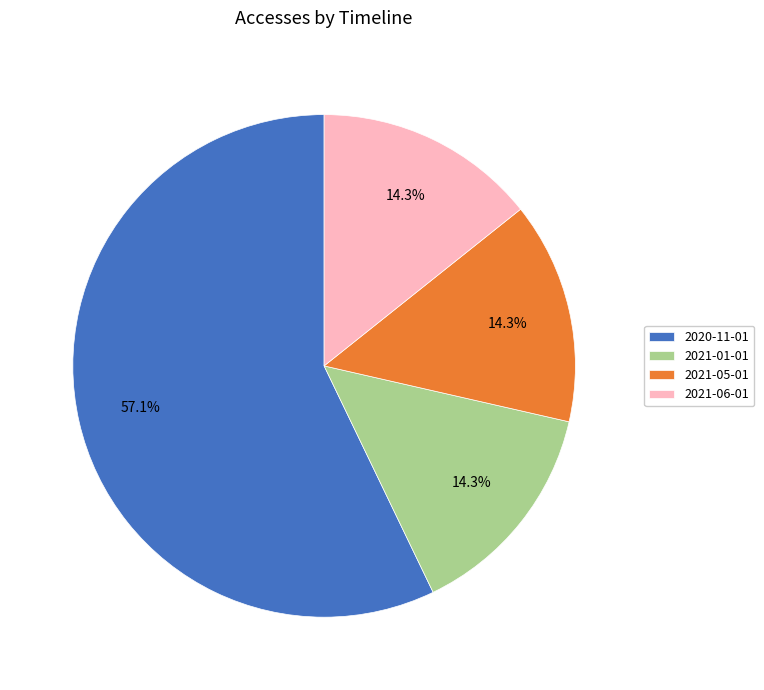

What portion of the pie excludes 2021-05-01?

85.7%